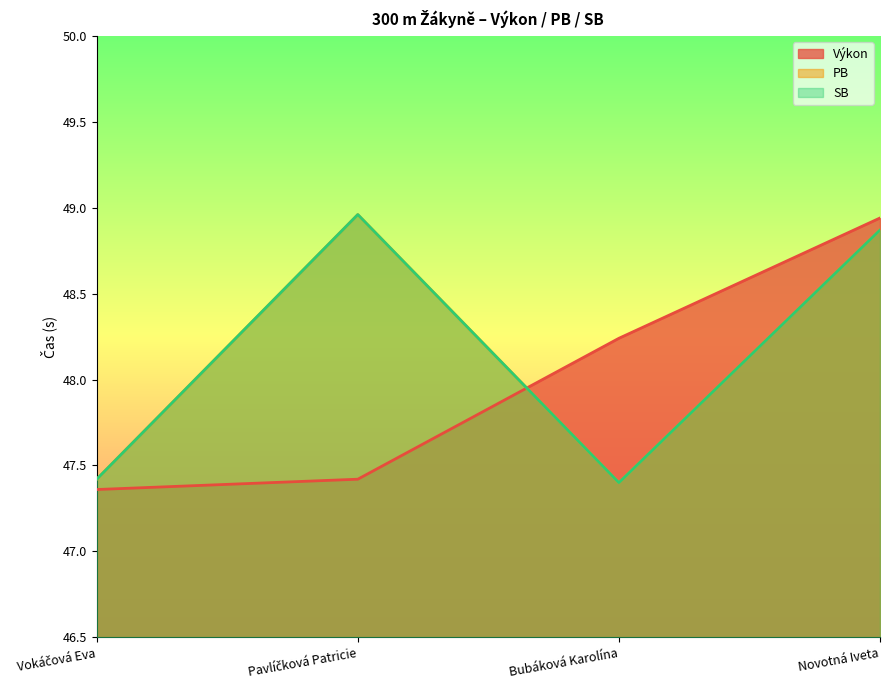

What is the average value of the PB series?

48.2